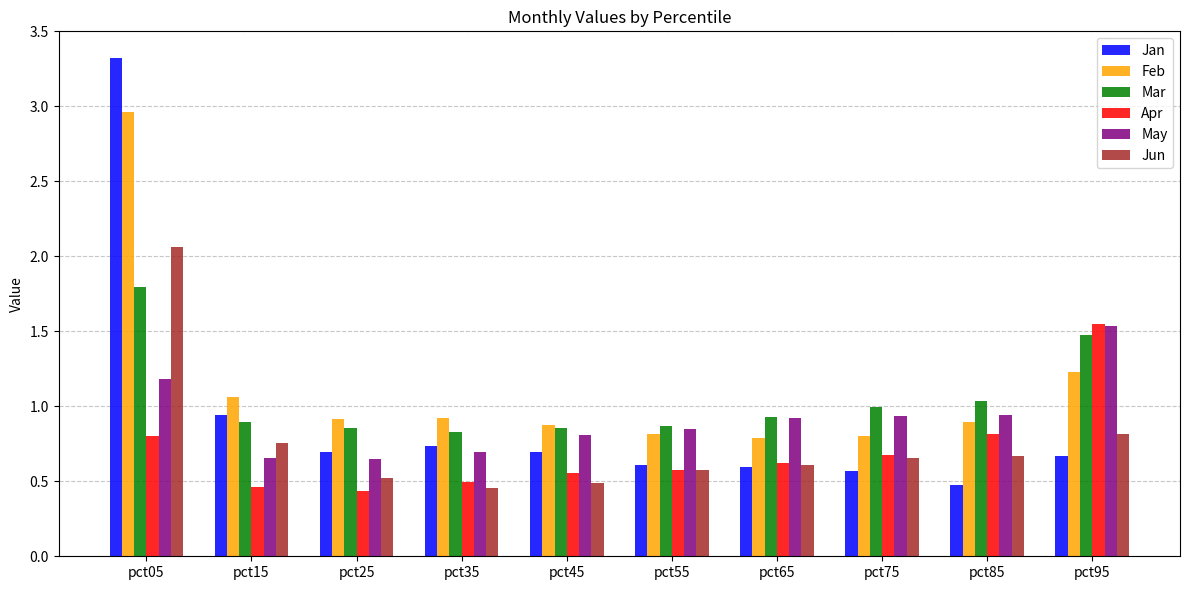

Count the number of data series in this chart.

6